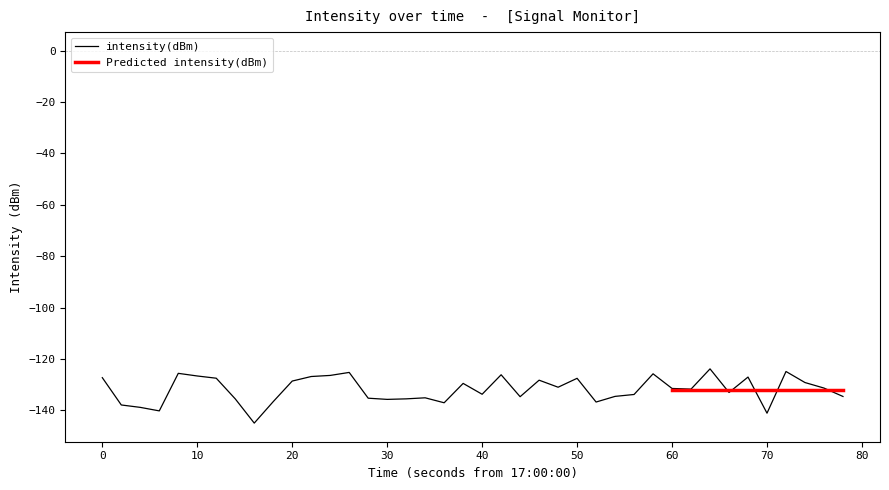

The value of intensity(dBm) at 30 is -201.7. True or false?

False